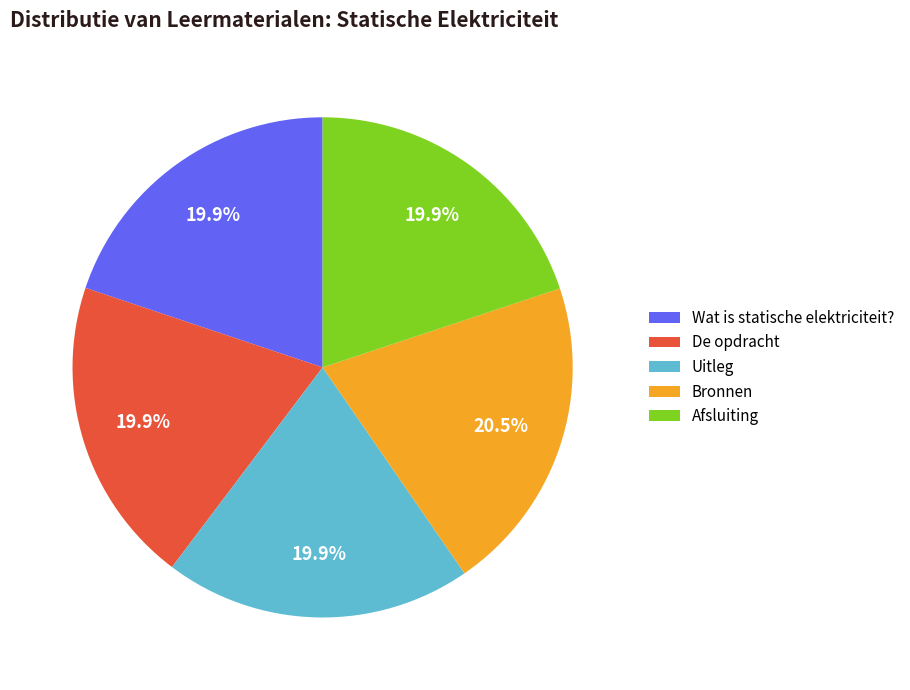

What portion of the pie excludes Bronnen?

79.5%